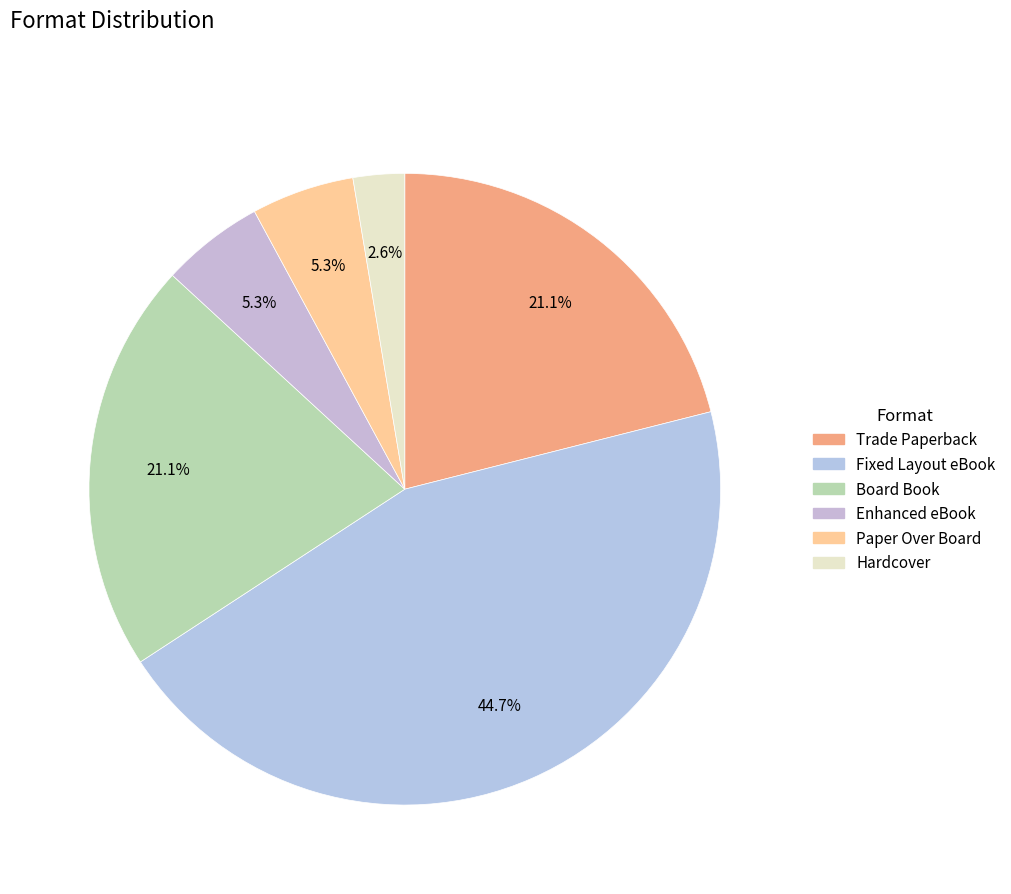

True or false: Board Book accounts for 21% of the total.

True